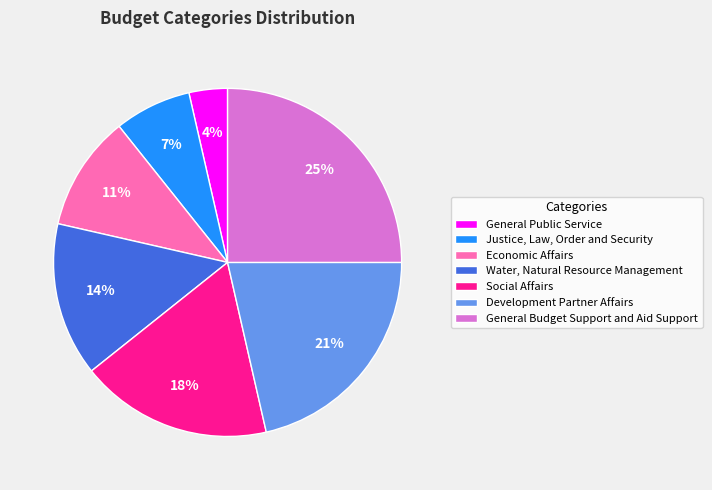

To the nearest percent, what is the combined percentage of Economic Affairs and General Budget Support and Aid Support?

36%